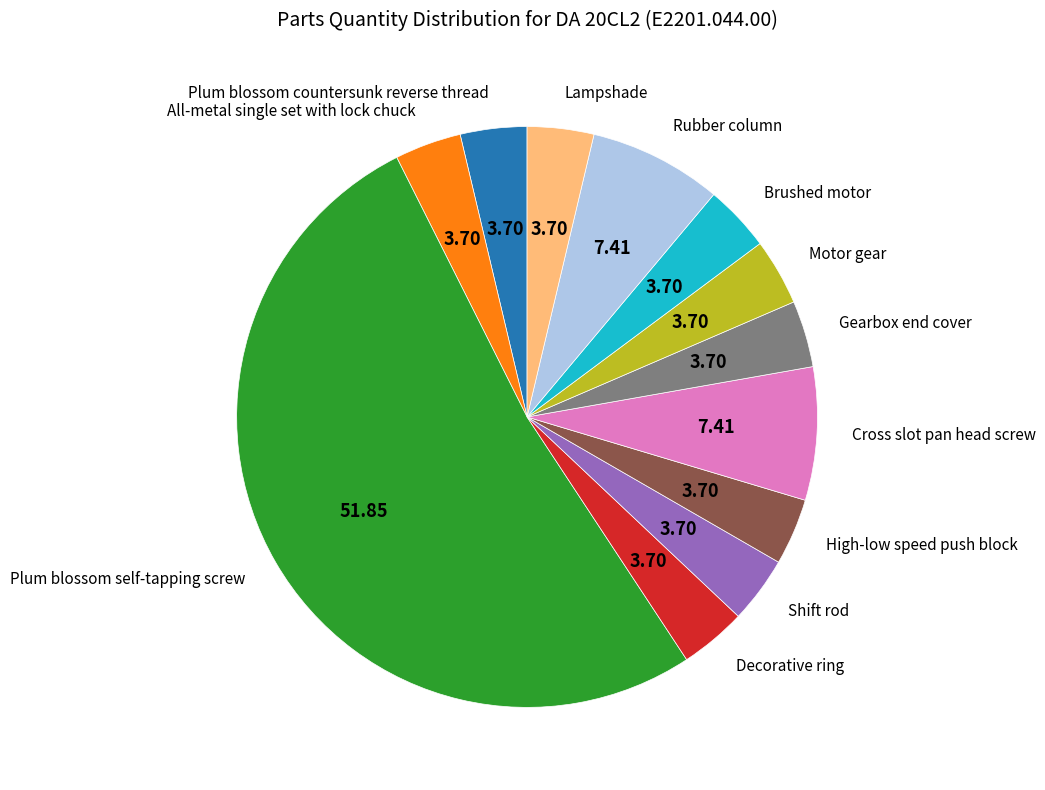

Between Cross slot pan head screw and Motor gear, which is larger?

Cross slot pan head screw